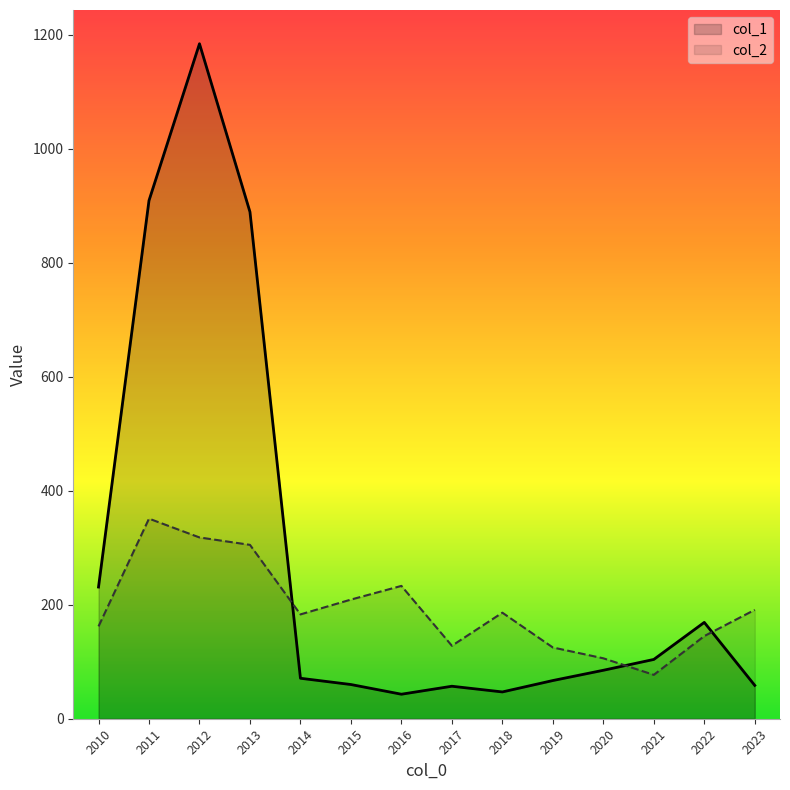

Where does the col_2 series first go above 186?

2011